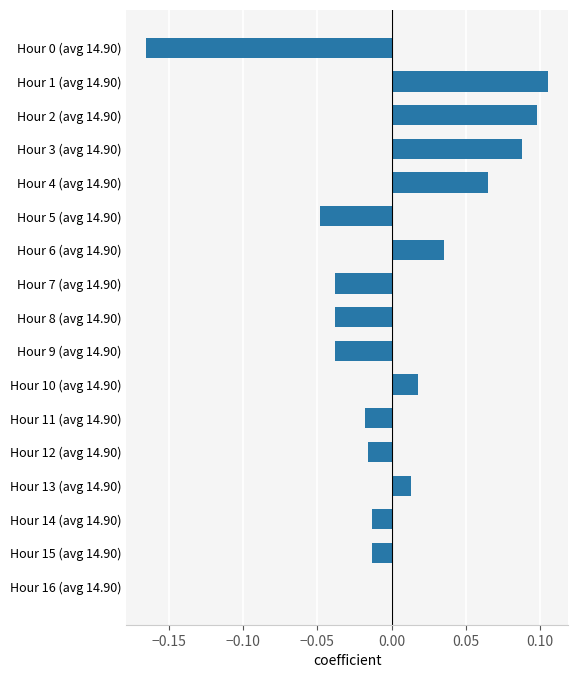

Which has a higher value, Hour 7 (avg 14.90) or Hour 5 (avg 14.90)?

Hour 7 (avg 14.90)